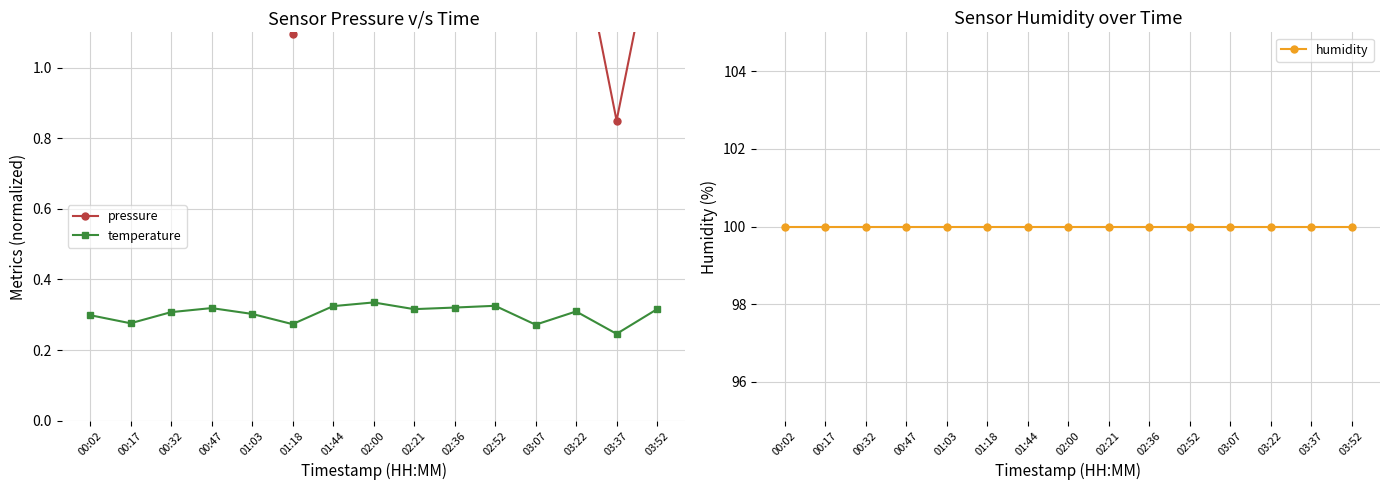

List the series in order of their peak value, highest first.

humidity, pressure, temperature